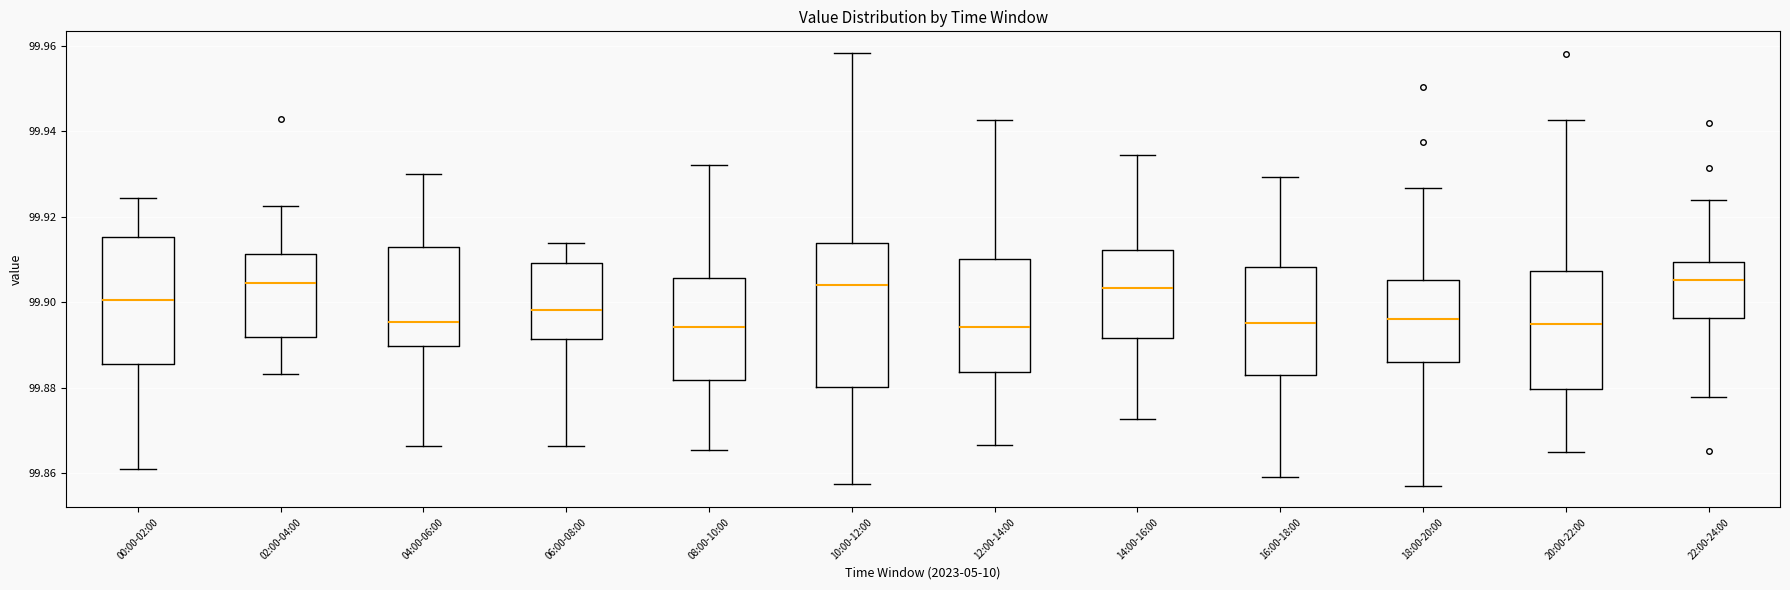

Reading left to right, read every box against the y-axis: the position of its median line, the range the box covers, and the ends of its whiskers. The values are not printed on the chart, so give them approximately, as read against the axis.

00:00-02:00: median 99.900, box 99.886 to 99.916, whiskers 99.860 to 99.924
02:00-04:00: median 99.904, box 99.892 to 99.912, whiskers 99.884 to 99.922
04:00-06:00: median 99.896, box 99.890 to 99.912, whiskers 99.866 to 99.930
06:00-08:00: median 99.898, box 99.892 to 99.910, whiskers 99.866 to 99.914
08:00-10:00: median 99.894, box 99.882 to 99.906, whiskers 99.866 to 99.932
10:00-12:00: median 99.904, box 99.880 to 99.914, whiskers 99.858 to 99.958
12:00-14:00: median 99.894, box 99.884 to 99.910, whiskers 99.866 to 99.942
14:00-16:00: median 99.904, box 99.892 to 99.912, whiskers 99.872 to 99.934
16:00-18:00: median 99.896, box 99.882 to 99.908, whiskers 99.858 to 99.930
18:00-20:00: median 99.896, box 99.886 to 99.906, whiskers 99.858 to 99.926
20:00-22:00: median 99.894, box 99.880 to 99.908, whiskers 99.864 to 99.942
22:00-24:00: median 99.906, box 99.896 to 99.910, whiskers 99.878 to 99.924